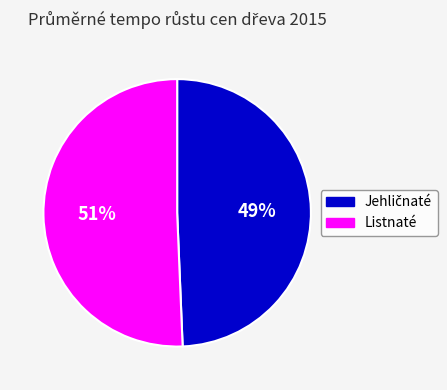

Which slice is the largest?

Listnaté